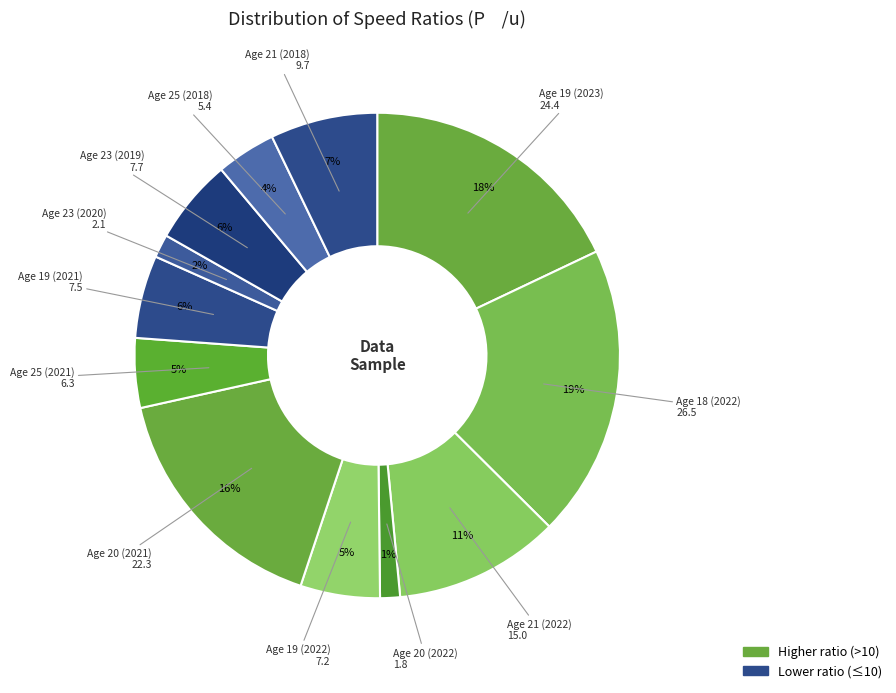

Which slice is the smallest?

20